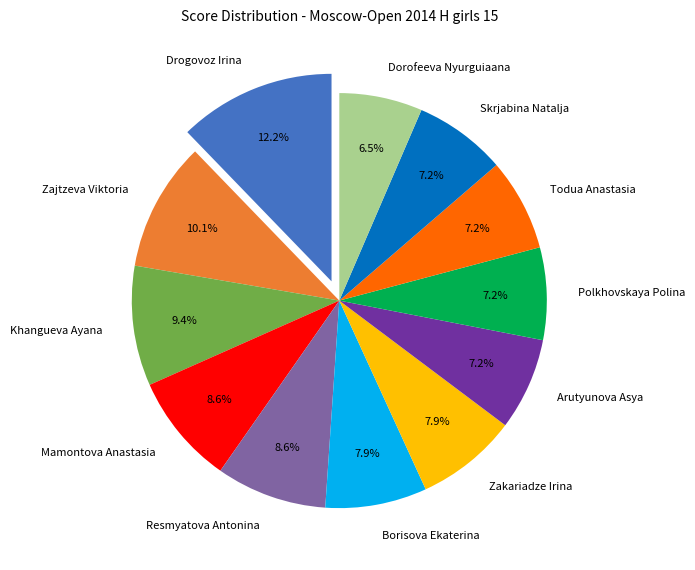

Which category has the biggest portion of the pie?

Drogovoz Irina